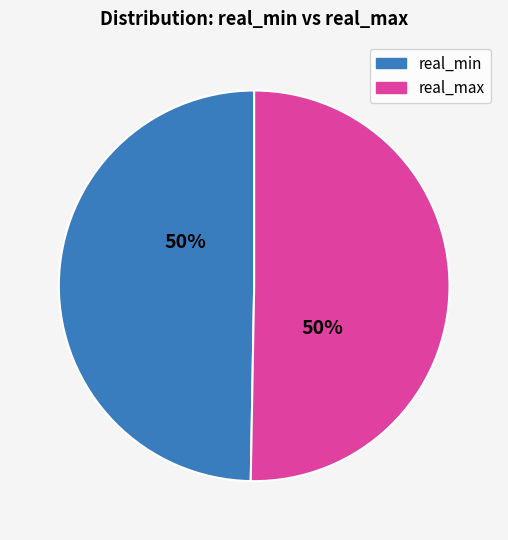

How many segments does this pie chart have?

2